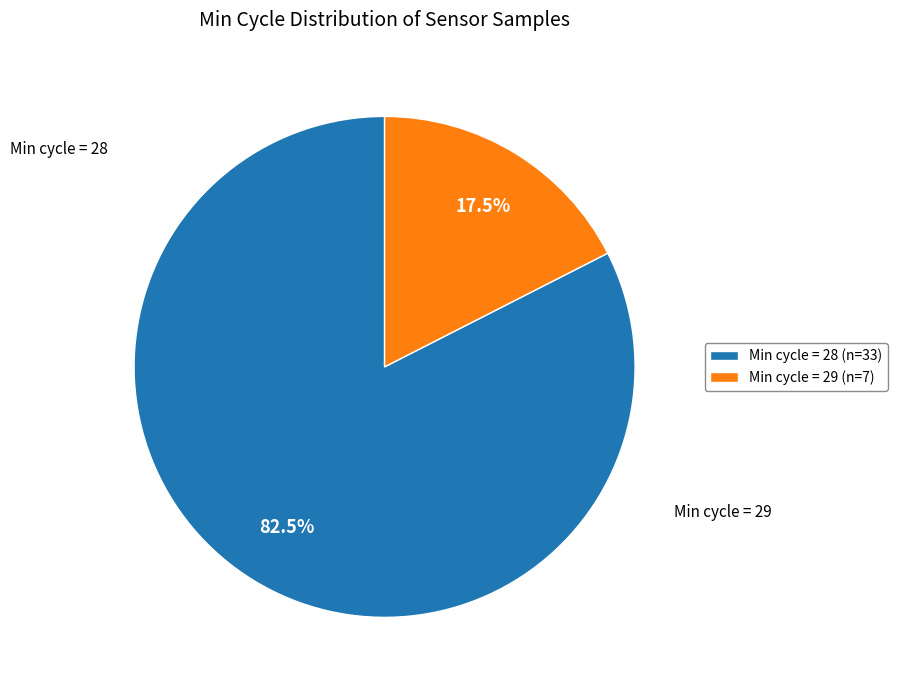

Between Min cycle = 29 (n=7) and Min cycle = 28 (n=33), which is larger?

Min cycle = 28 (n=33)